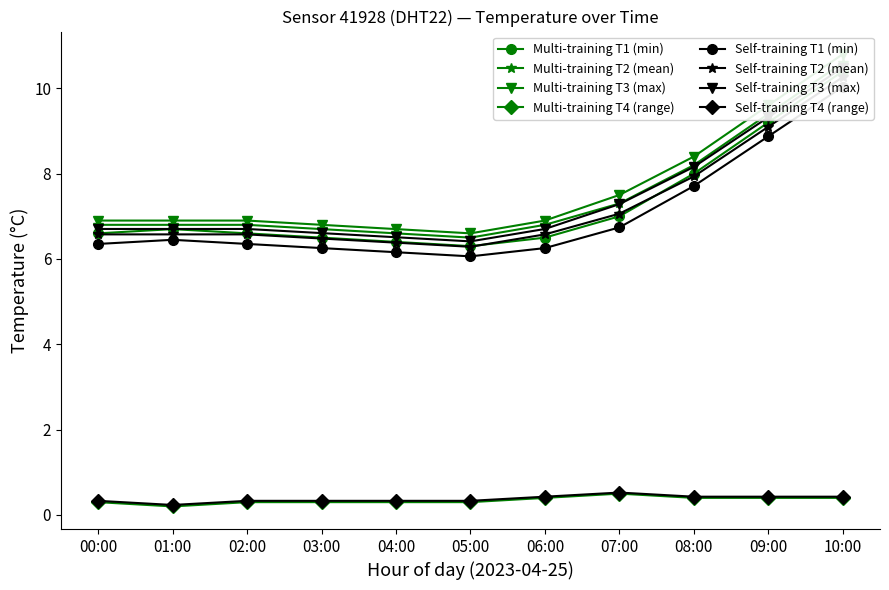

Is it true that the value at 09:00 is 5.2?

False